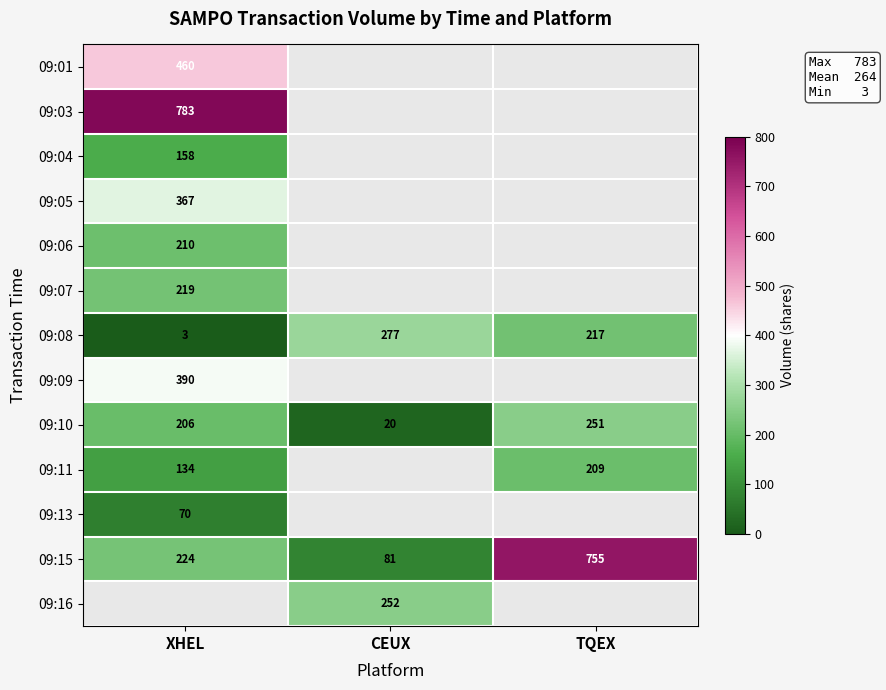

The 09:15 series shows 368 at XHEL. True or false?

False